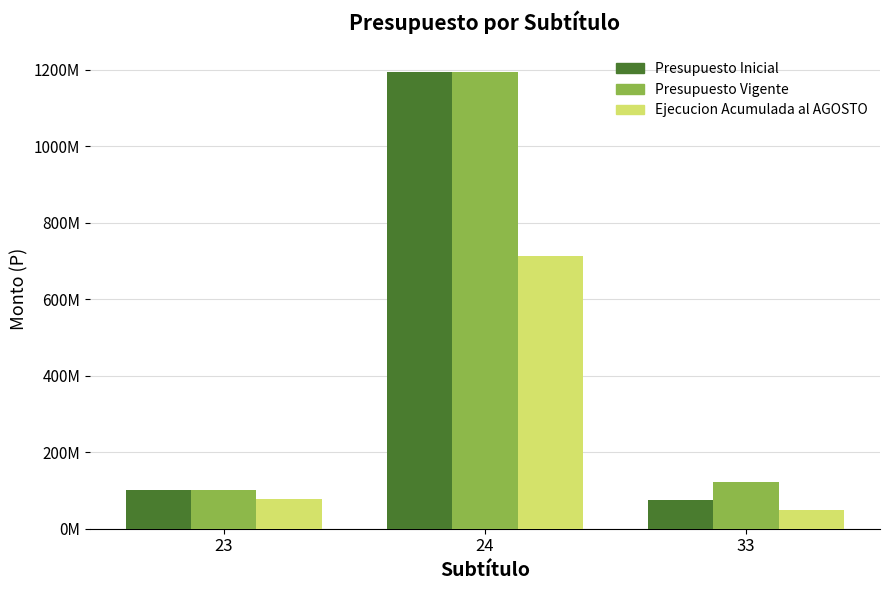

List the series in order of their peak value, highest first.

Presupuesto Inicial, Presupuesto Vigente, Ejecucion Acumulada al AGOSTO